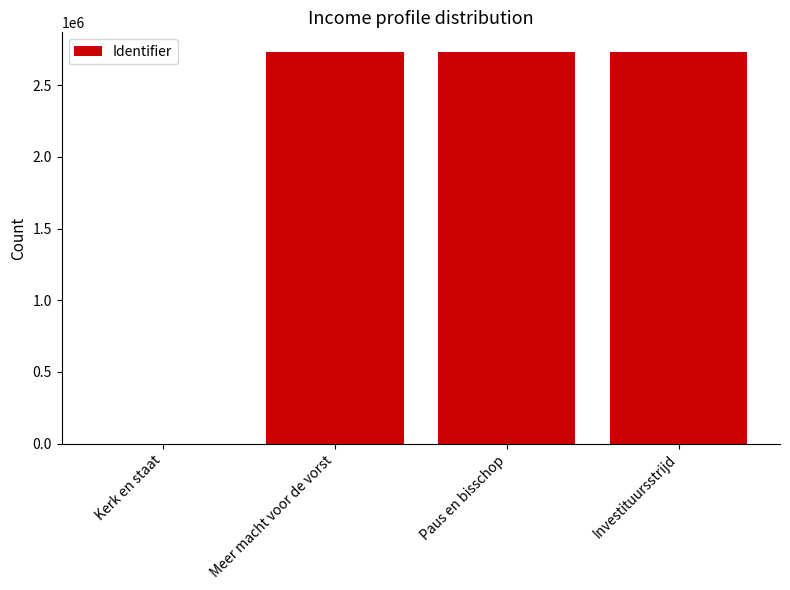

Read the value at Meer macht voor de vorst.

2731740